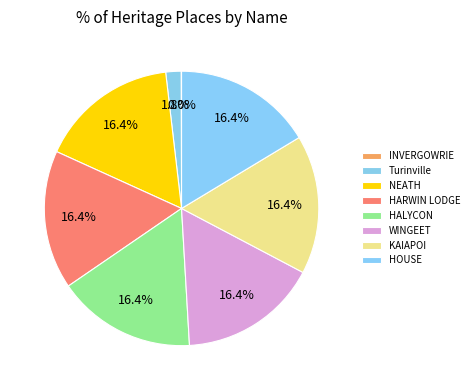

Does INVERGOWRIE account for over 50% of the chart?

No